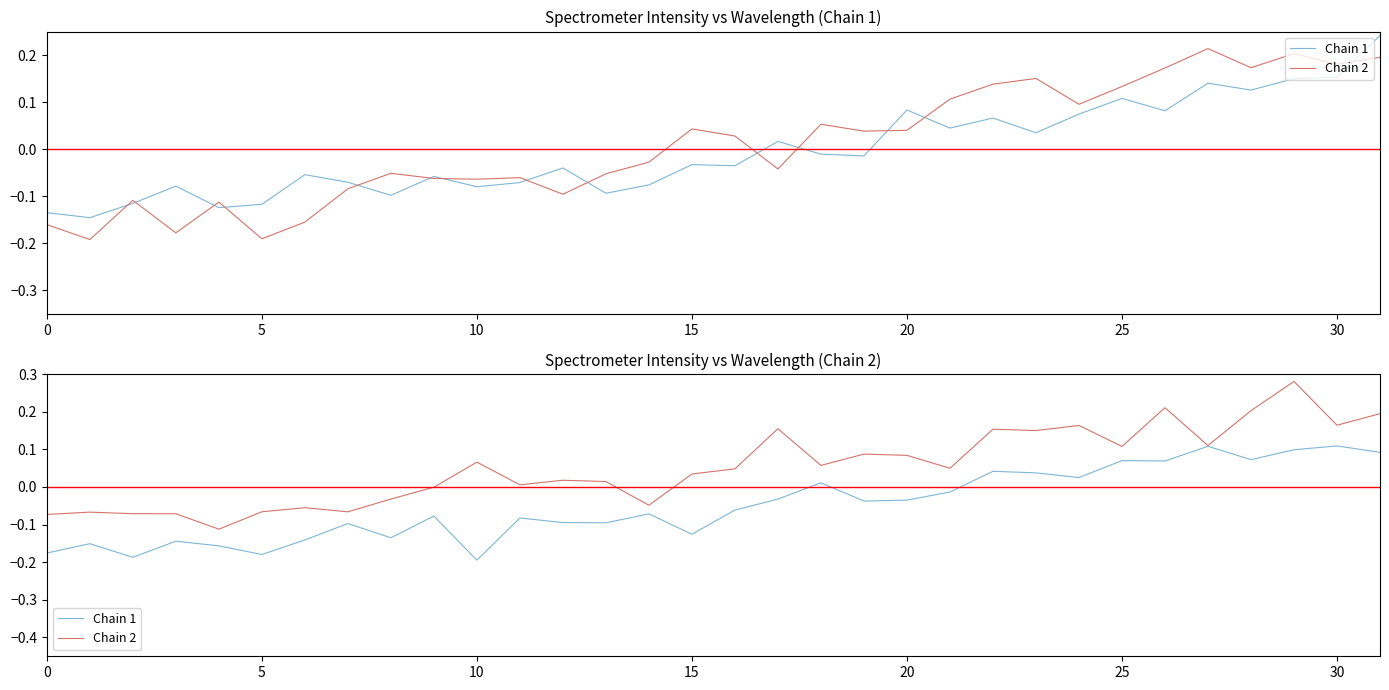

At how many categories does at least one series exceed 0?

21